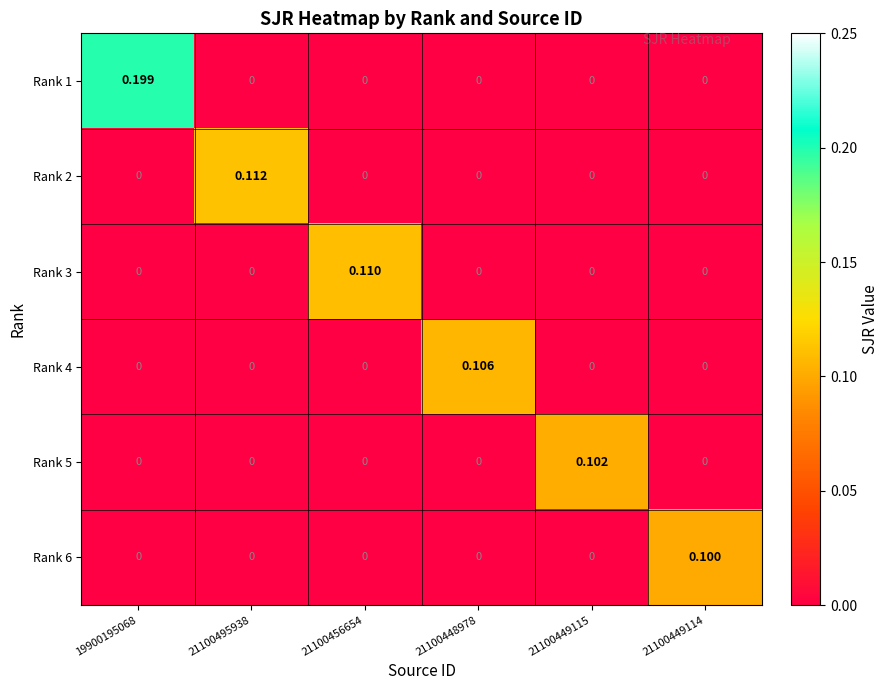

Is the value of Rank 2 at 21100448978 greater than the value of Rank 6 at 21100449114?

No